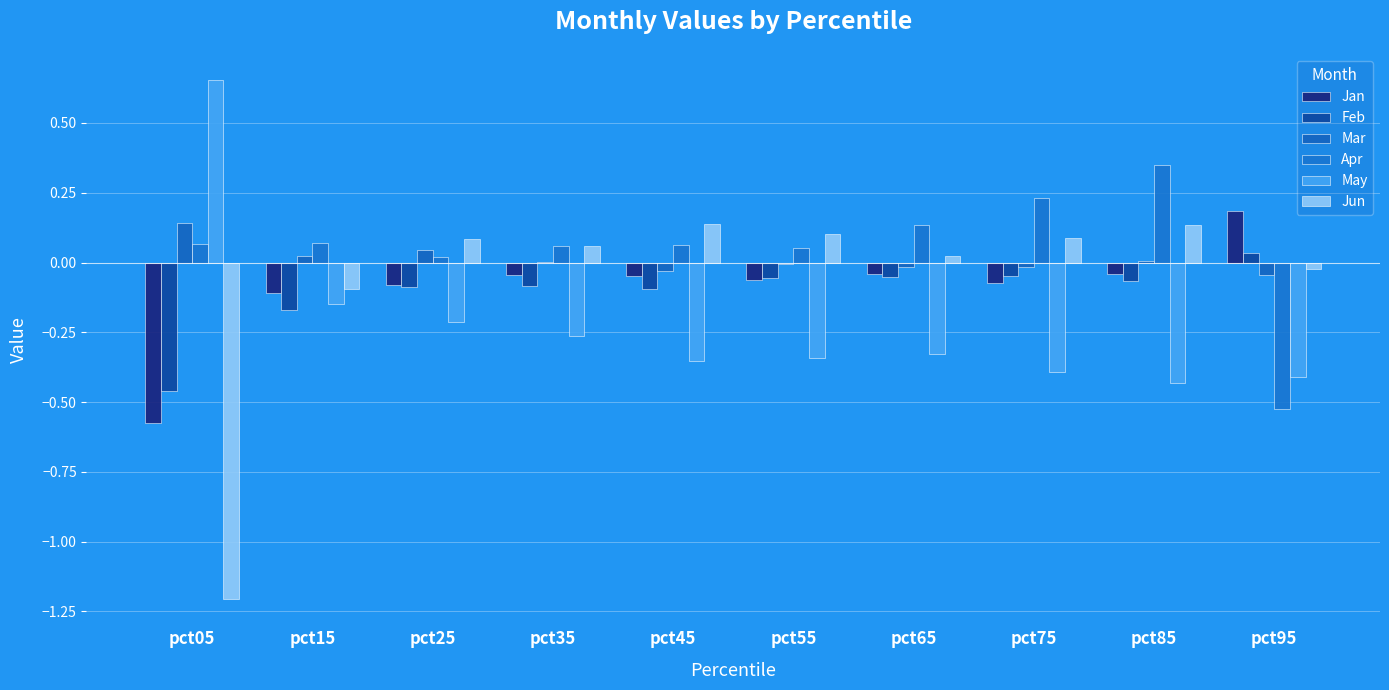

How many distinct data groups are displayed?

6